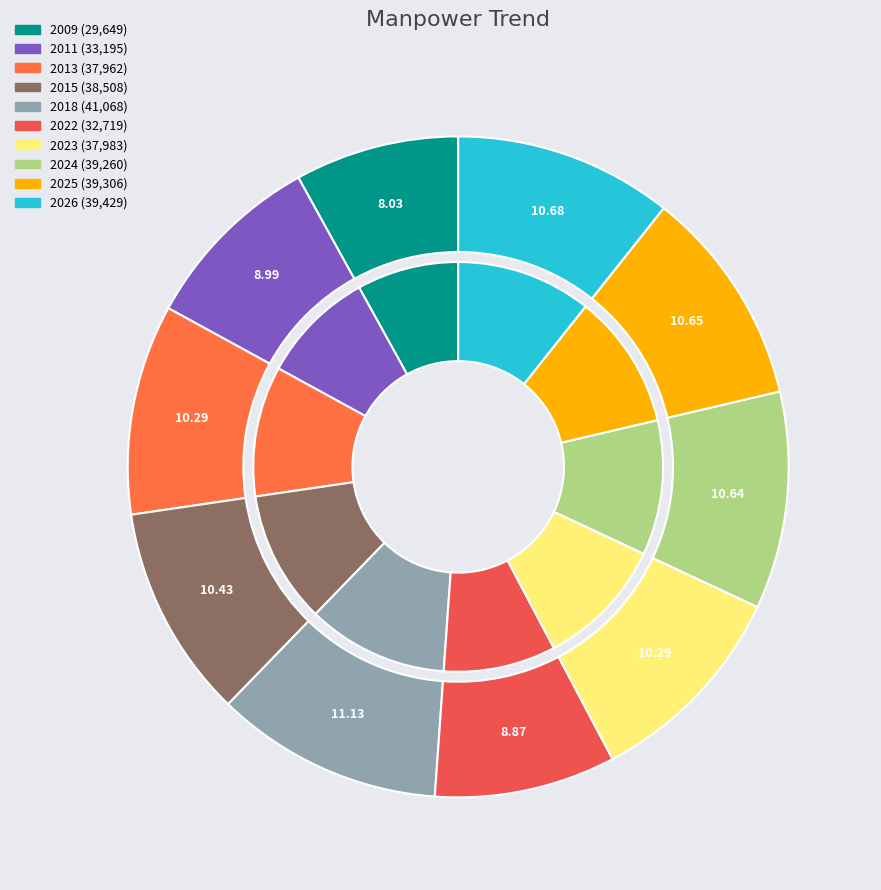

Rank the categories by value from highest to lowest.

2018, 2026, 2025, 2024, 2015, 2023, 2013, 2011, 2022, 2009